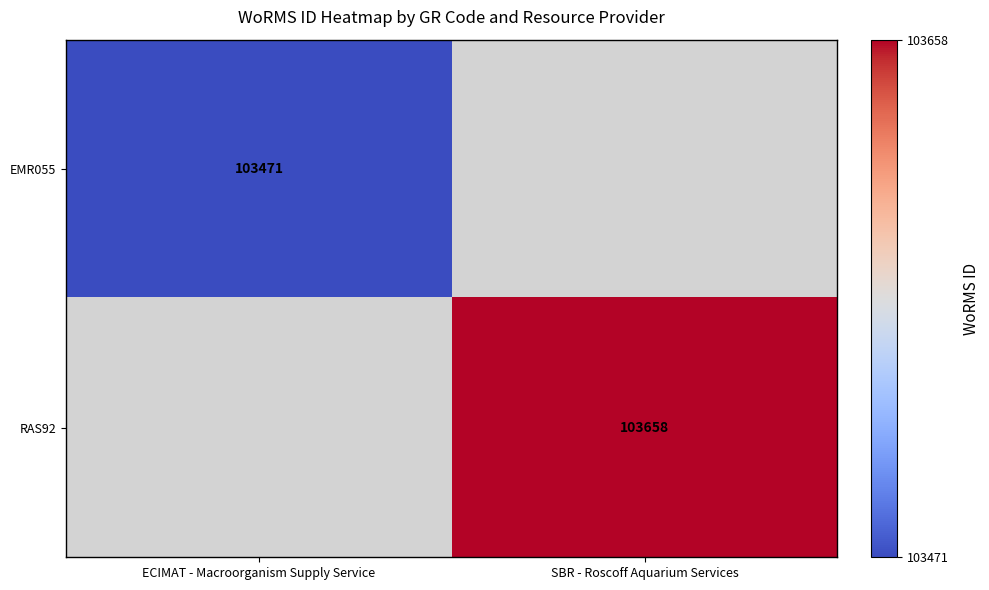

Is the value of RAS92 at SBR - Roscoff Aquarium Services greater than the value of EMR055 at ECIMAT - Macroorganism Supply Service?

Yes